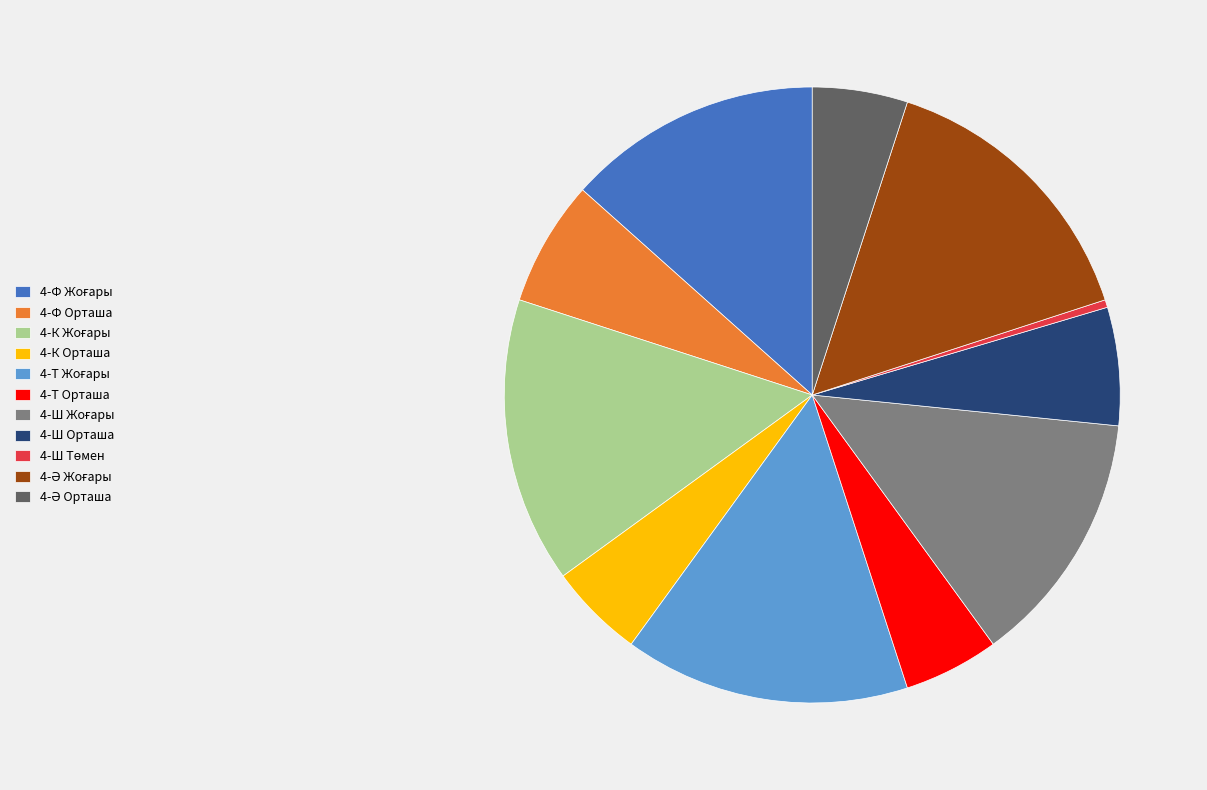

True or false: 4-Т Орташа accounts for 5% of the total.

True